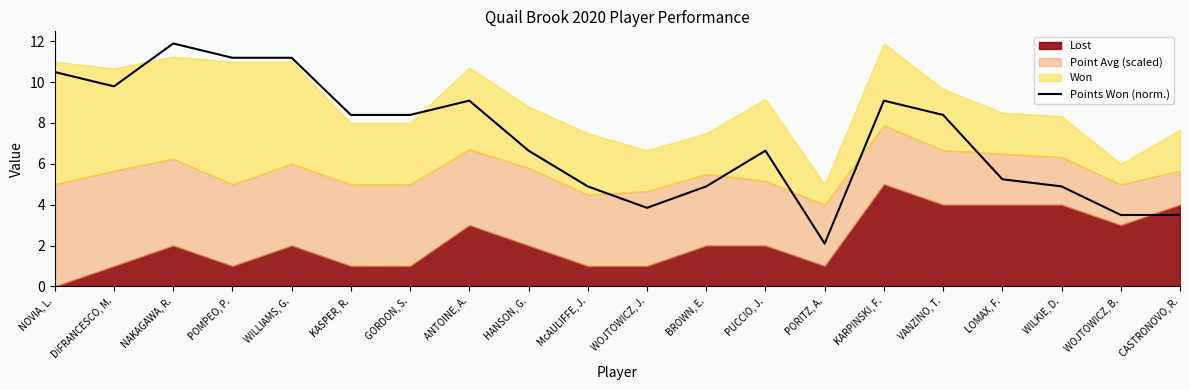

Does the chart have visible grid lines?

No